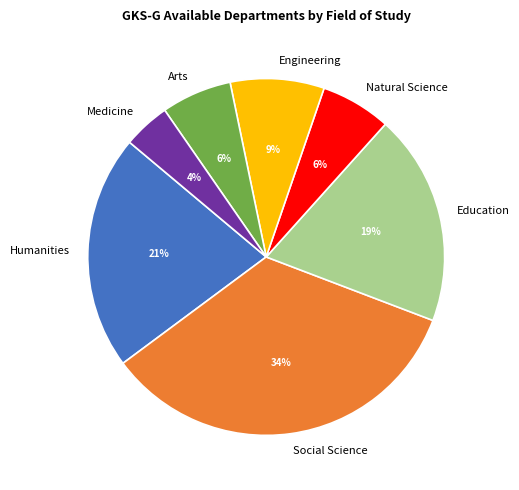

Which has a higher value, Natural Science or Engineering?

Engineering